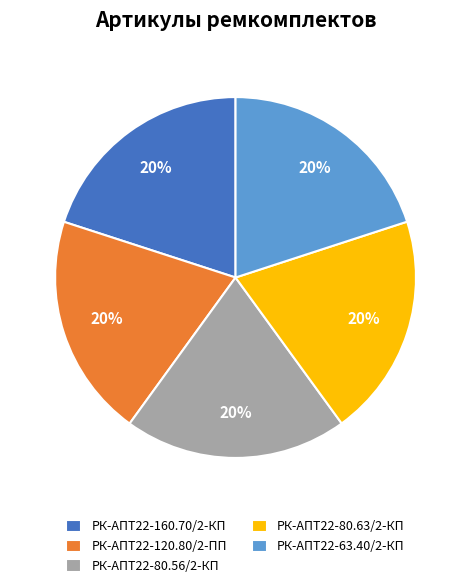

To the nearest percent, what is the combined percentage of РК-АПТ22-80.63/2-КП and РК-АПТ22-120.80/2-ПП?

40%